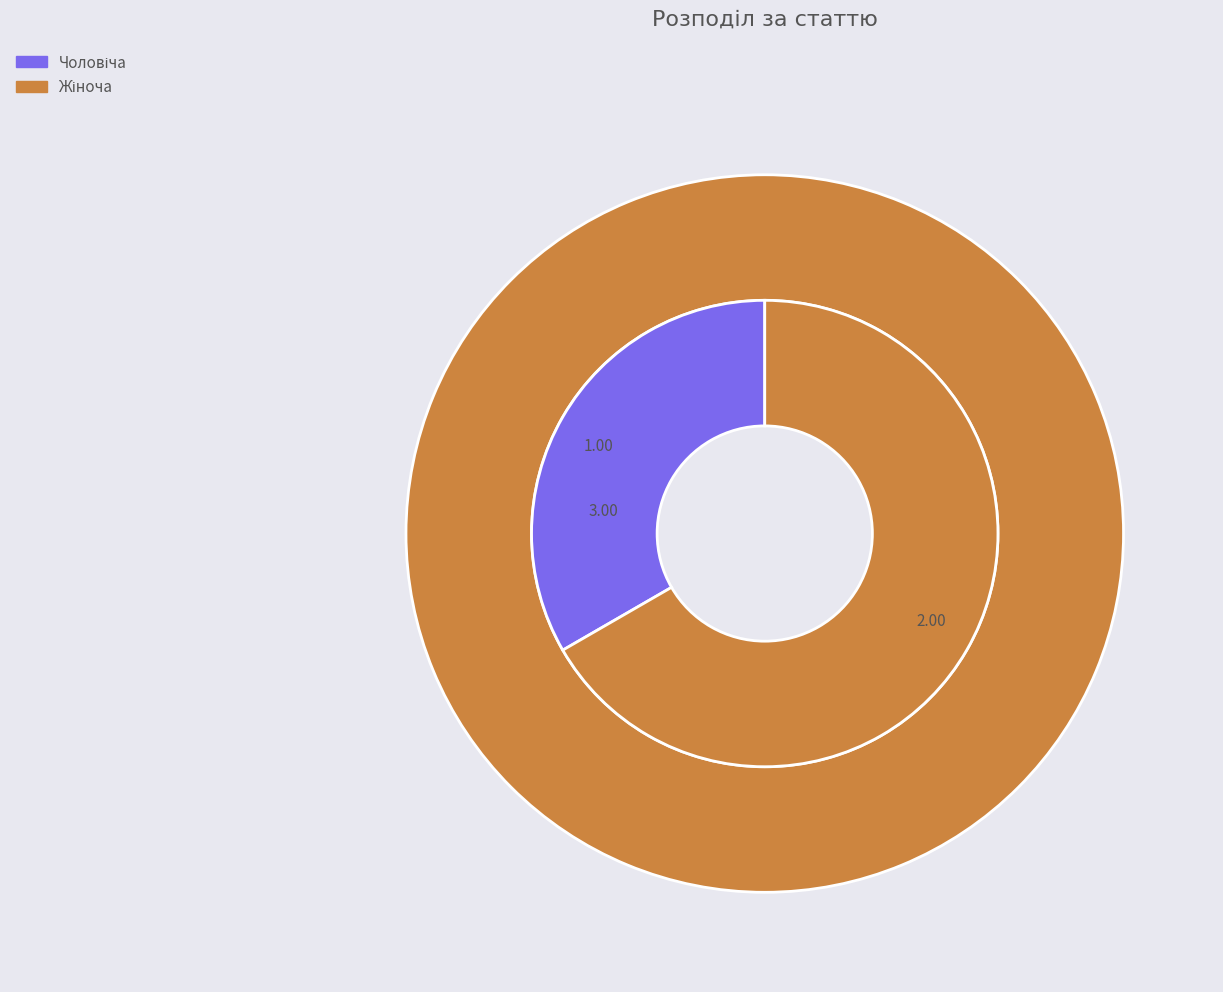

Rank the categories by value from highest to lowest.

Жіноча, Чоловіча